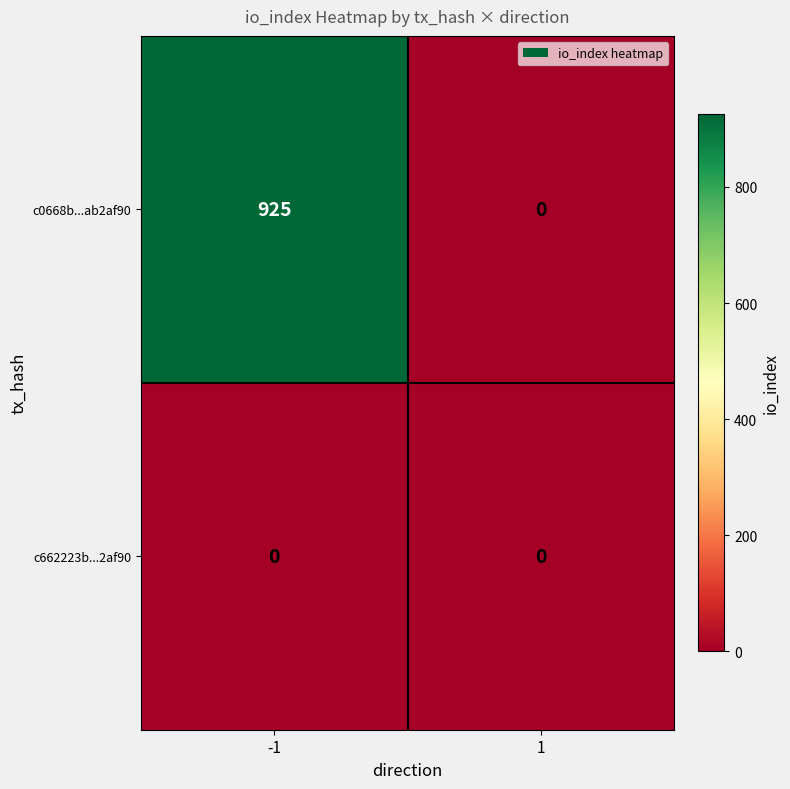

How many values in c0668b...ab2af90 are above zero?

1